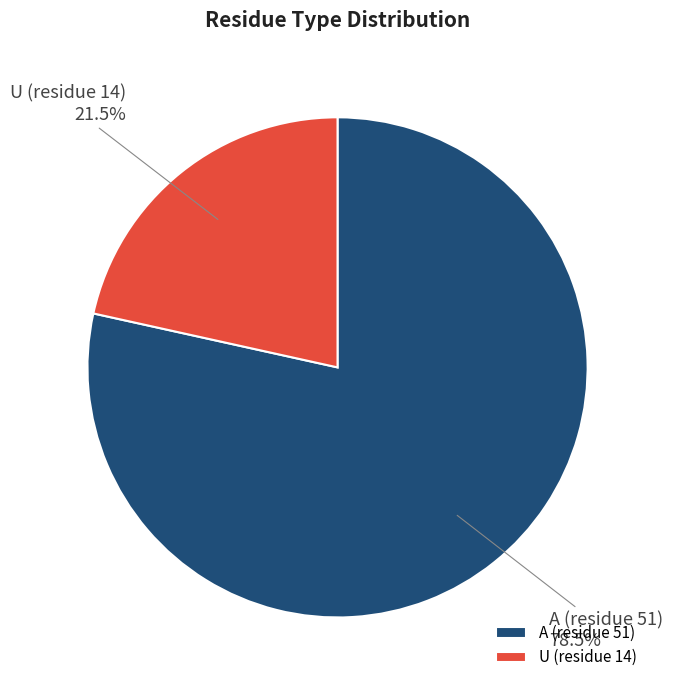

What is the smallest slice in the pie chart?

U (residue 14)